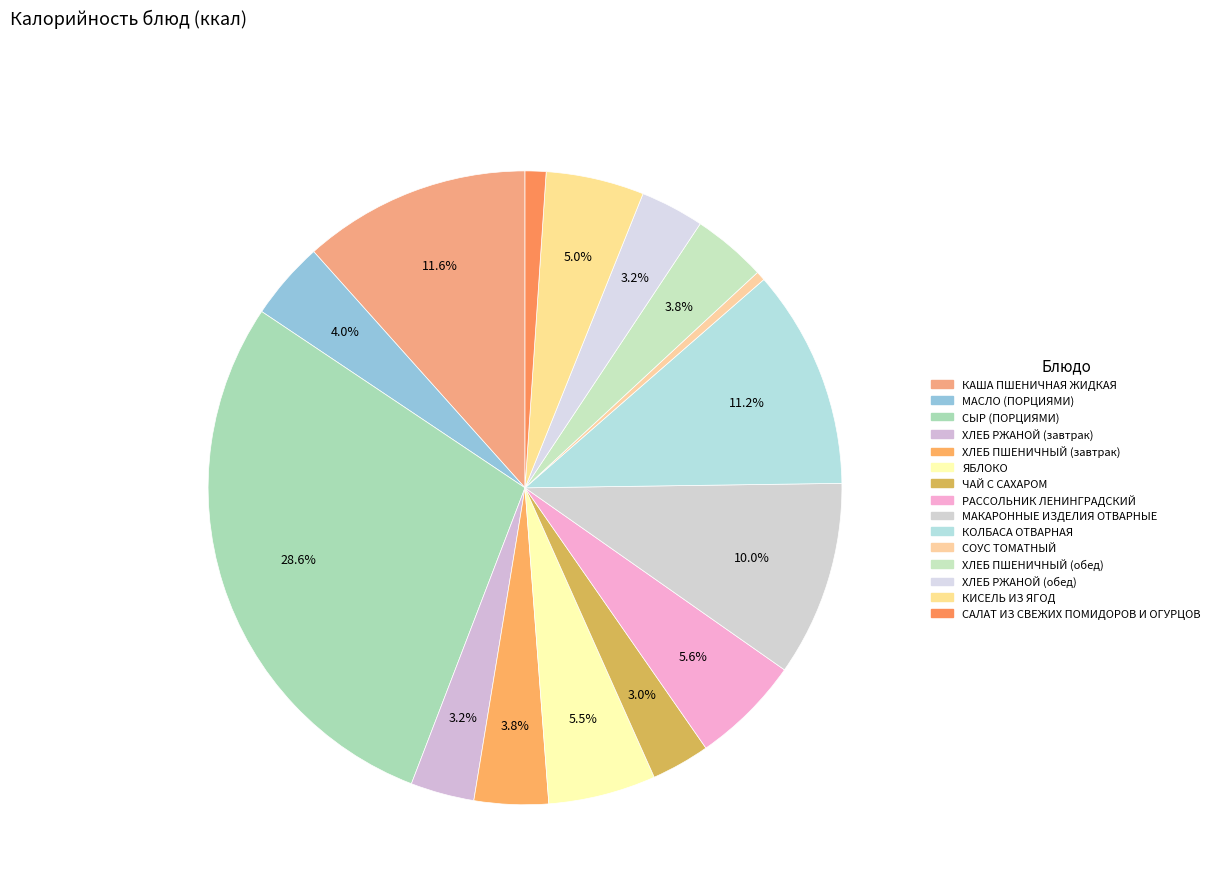

What percentage is NOT represented by ЯБЛОКО?

94.5%